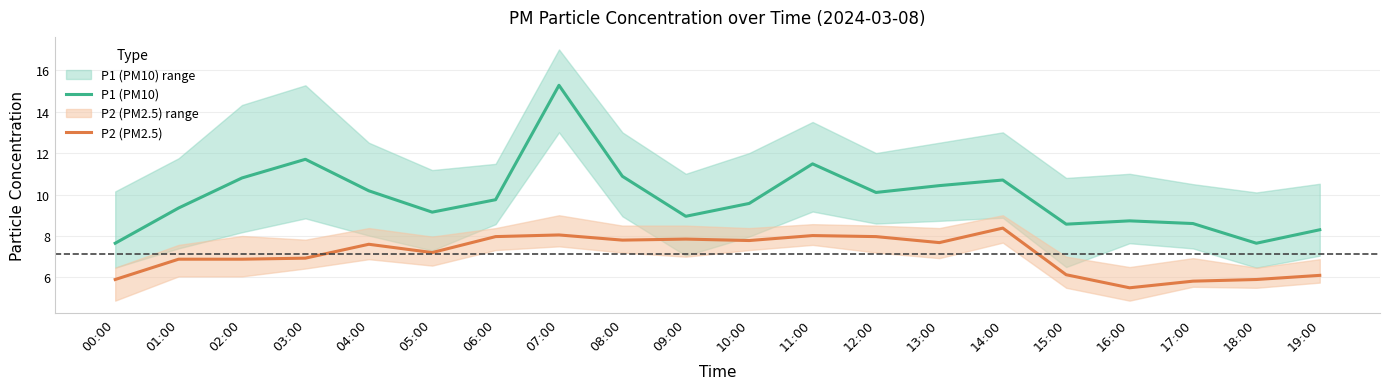

List the series in order of their peak value, lowest first.

P2 (PM2.5), P1 (PM10)